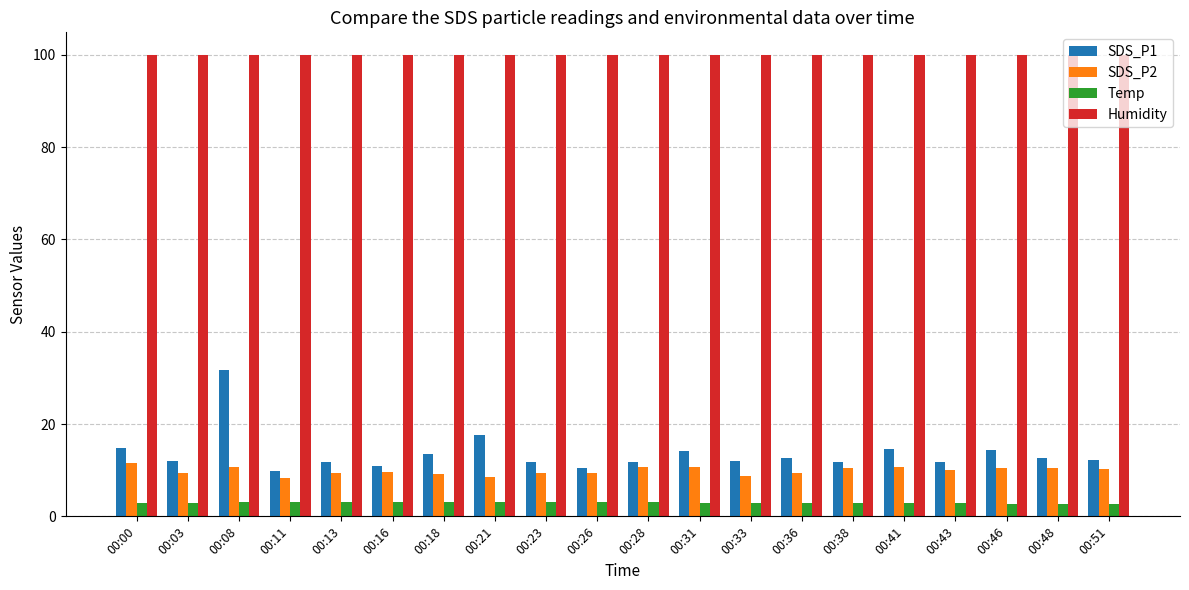

What is the value of the Humidity bar at the 14th from the left?

99.9